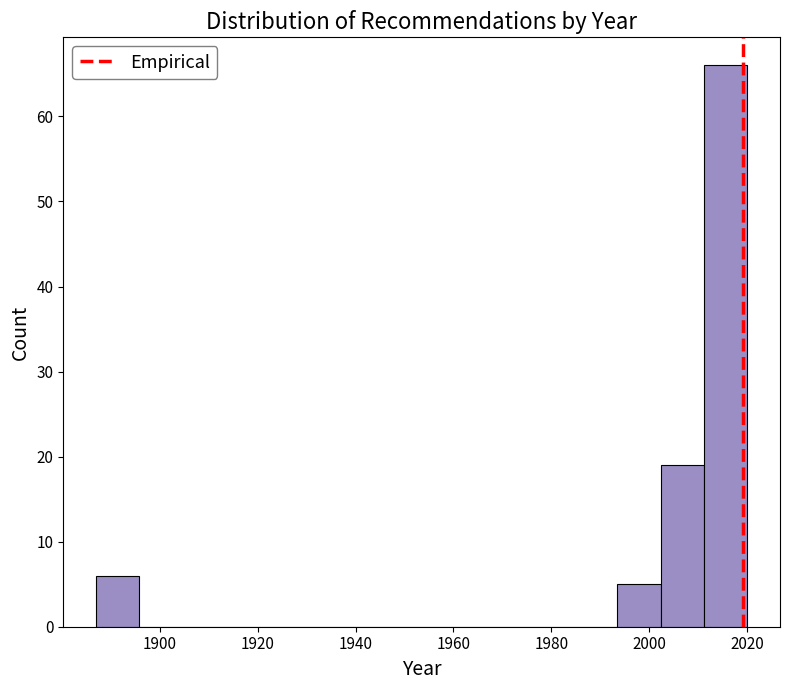

How tall is the bar that spans 2012 to 2020 on the x-axis? Neither the bar edges nor the heights are printed on the chart, so give them approximately, as read against the axes.

66